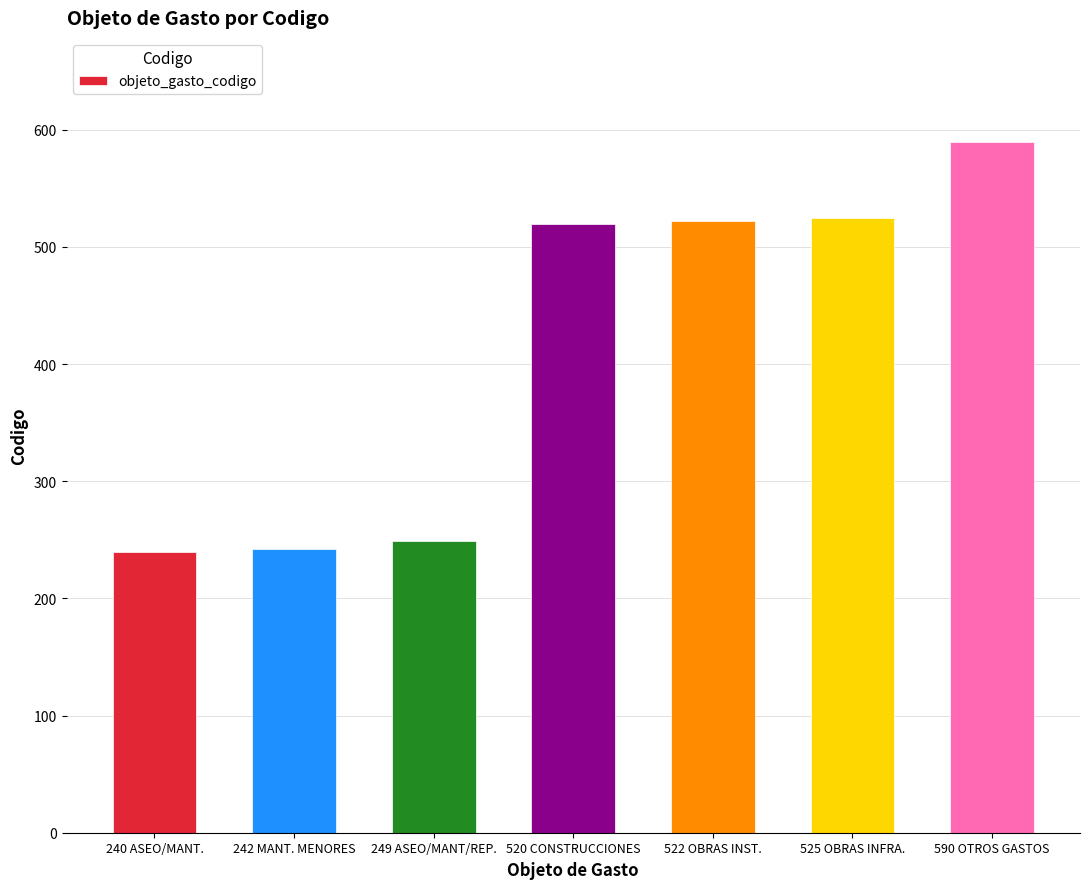

How many data points are less than 520?

3